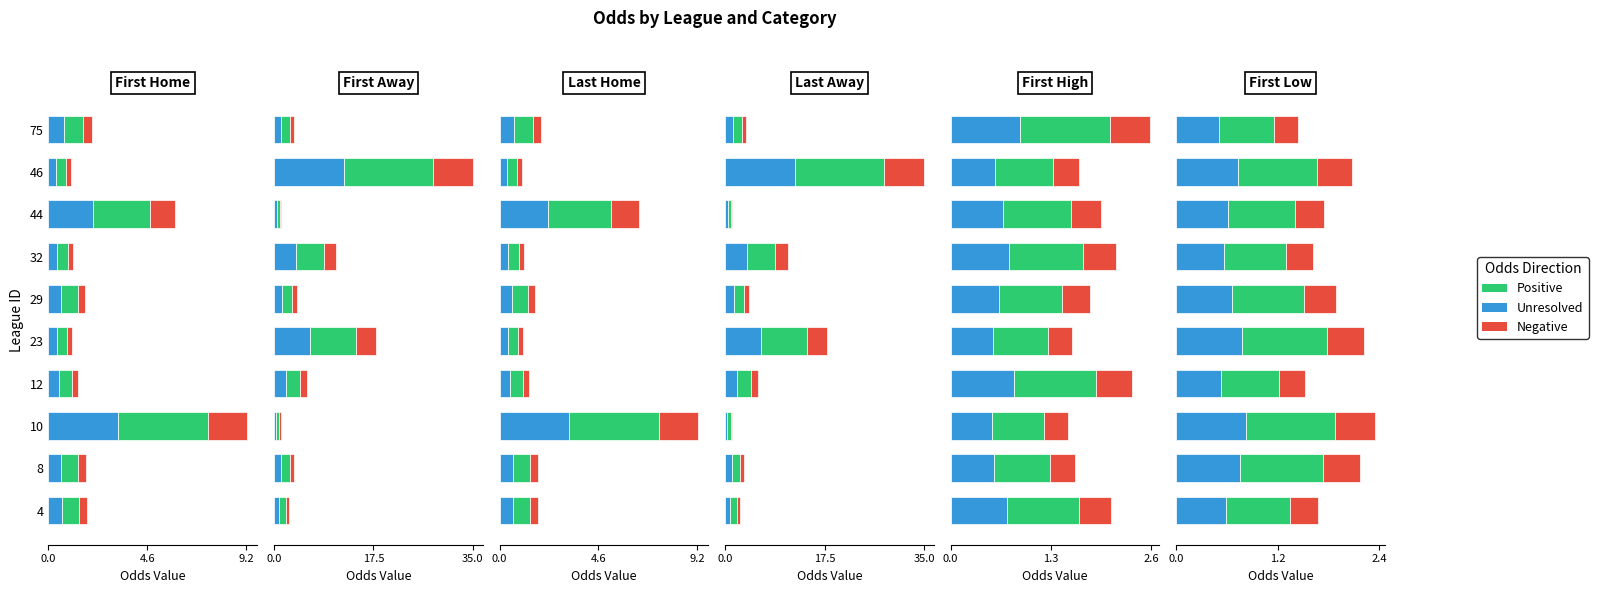

True or false: Negative has a value of 0.5 at 4.

False